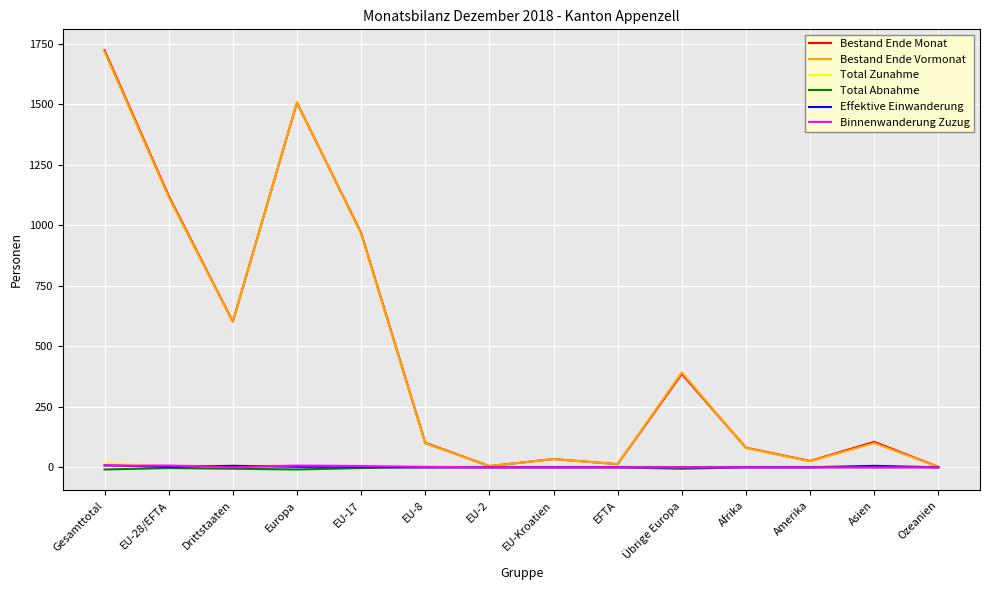

What is the maximum value shown in the chart?

1723